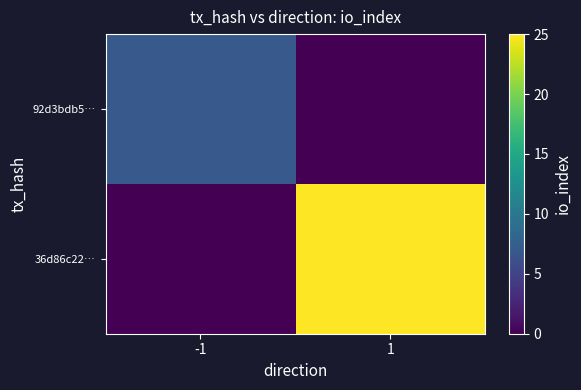

Which series has the largest total across all categories?

36d86c22…